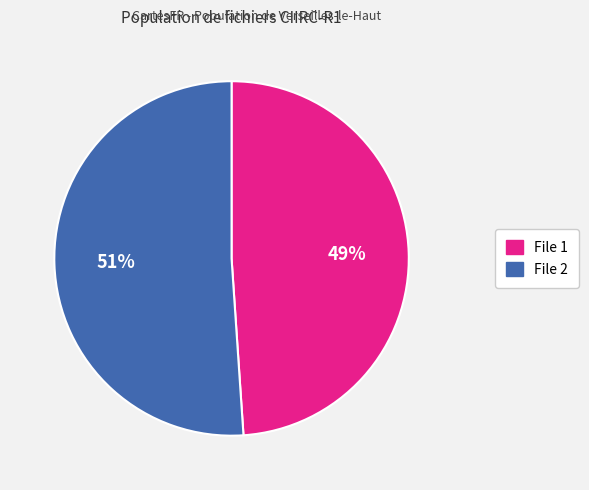

Is there any slice that represents more than half of the pie?

Yes